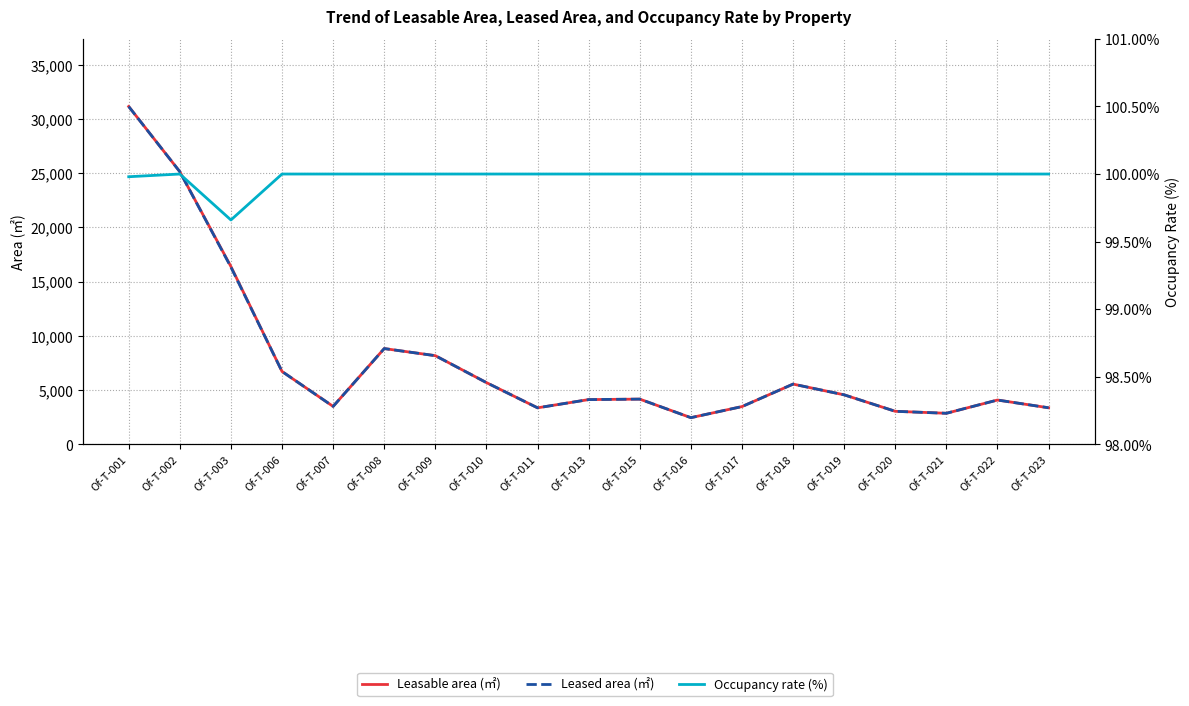

Reading left to right, extract all data points from this chart.

Leasable area (㎡): 31139.8	25127.1	16384.2	6709.2	3489.1	8821.2	8165.1	5683.1	3358.0	4117.3	4160.9	2450.1	3472.7	5545.1	4555.0	3037.4	2854.8	4076.4	3361.5
Leased area (㎡): 31133.3	25127.1	16327.9	6709.2	3489.1	8821.2	8165.1	5683.1	3358.0	4117.3	4160.9	2450.1	3472.7	5545.1	4555.0	3037.4	2854.8	4076.4	3361.5
Occupancy rate (%): 100.0	100.0	99.7	100.0	100.0	100.0	100.0	100.0	100.0	100.0	100.0	100.0	100.0	100.0	100.0	100.0	100.0	100.0	100.0